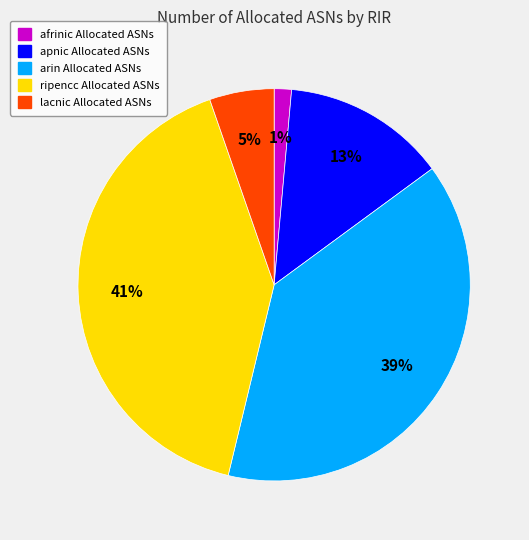

Which has a higher value, arin or apnic?

arin